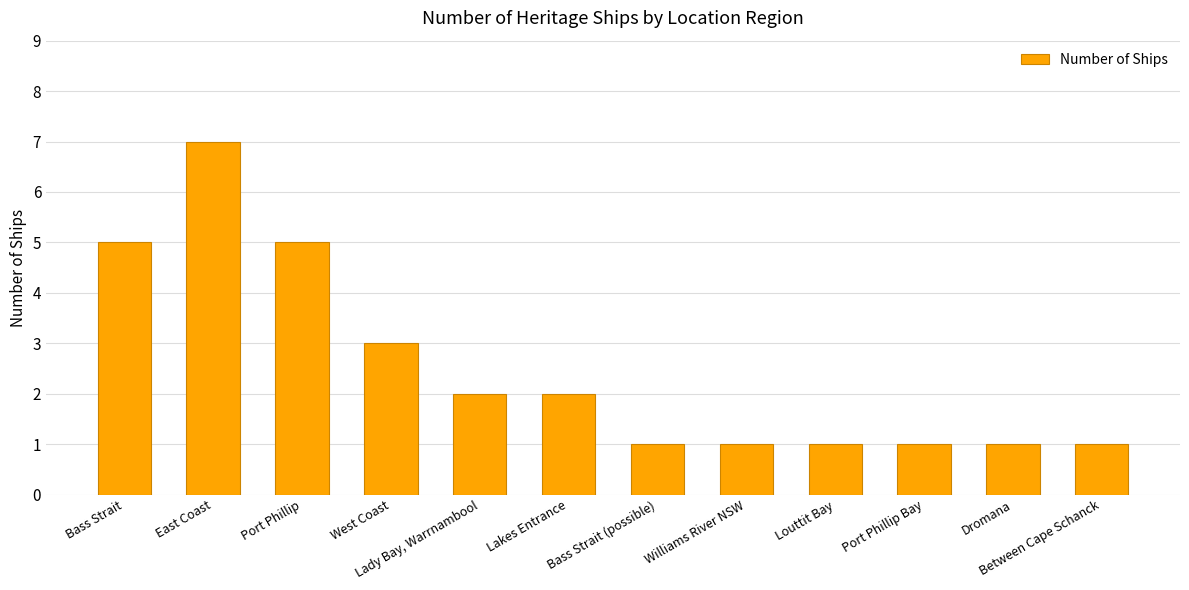

At which label does the data first exceed 2?

Bass Strait